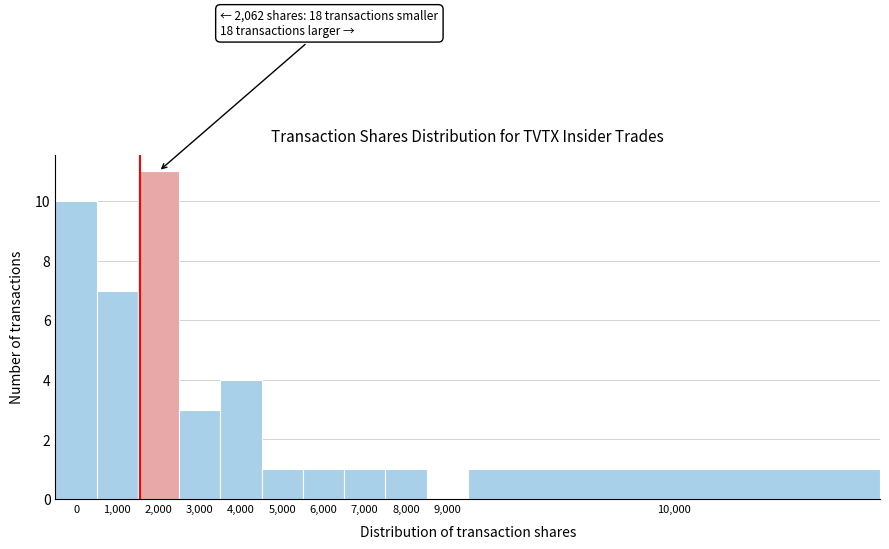

Reading left to right, extract all data points from this chart.

0=10	1,000=7	2,000=11	3,000=3	4,000=4	5,000=1	6,000=1	7,000=1	8,000=1	9,000=0	10,000=1